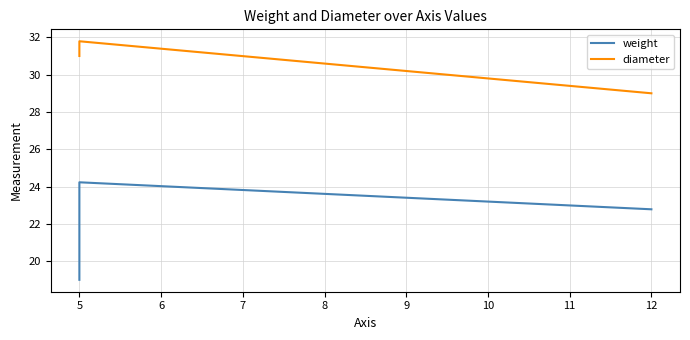

Rank the series by their maximum value, from highest to lowest.

diameter, weight